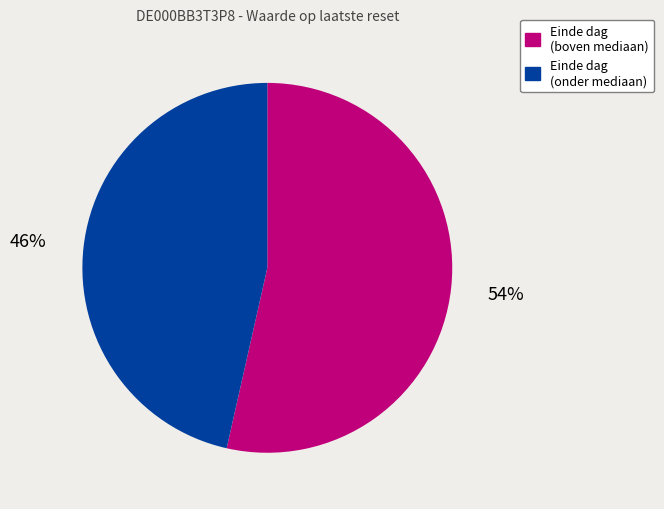

To the nearest percent, what is the average slice percentage?

50%